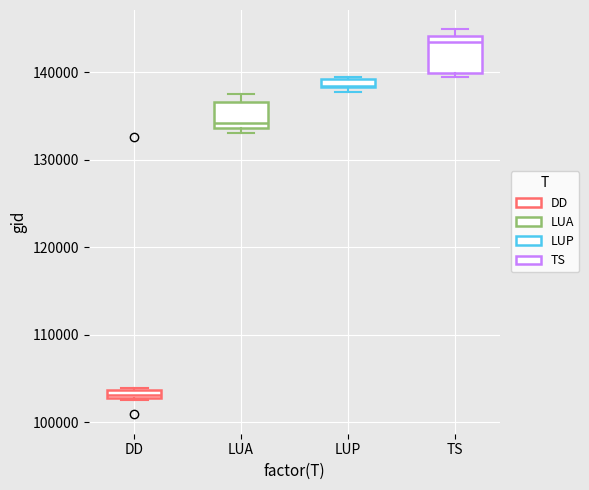

Where is the lower edge of the box for LUP on the y-axis? The values are not printed on the chart, so give them approximately, as read against the axis.

138000